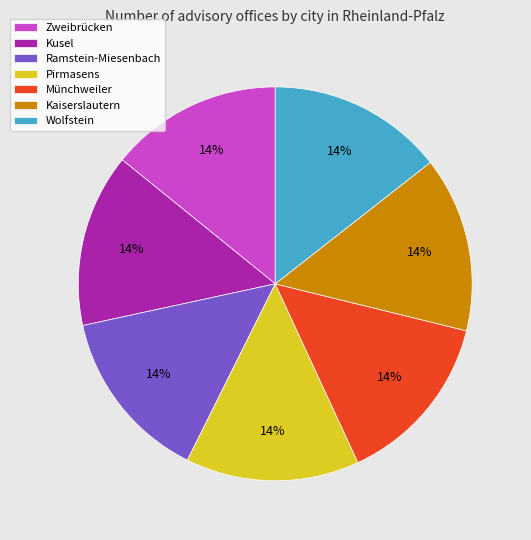

What is the ratio of the value at Ramstein-Miesenbach to the value at Kaiserslautern?

1.0